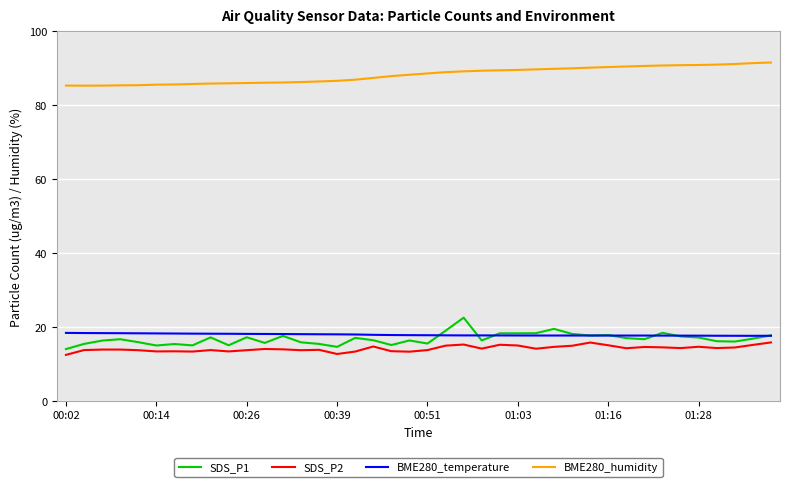

Which series has the largest total across all categories?

BME280_humidity